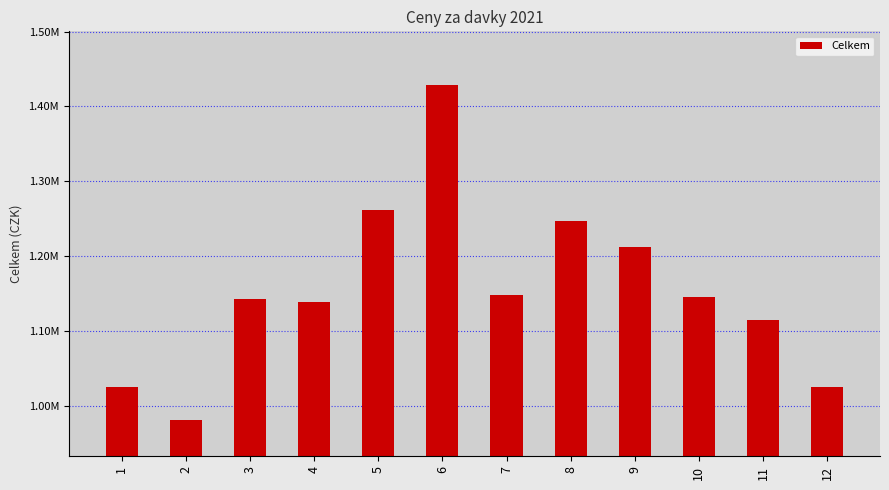

The value at 2 is 673844.4. True or false?

False